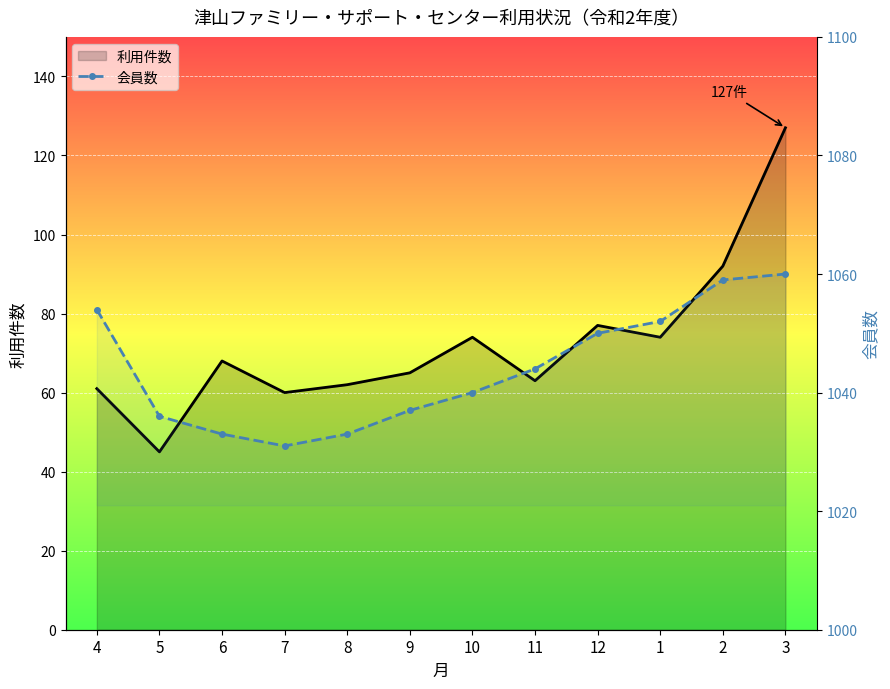

What is the minimum value shown in the chart?

1031